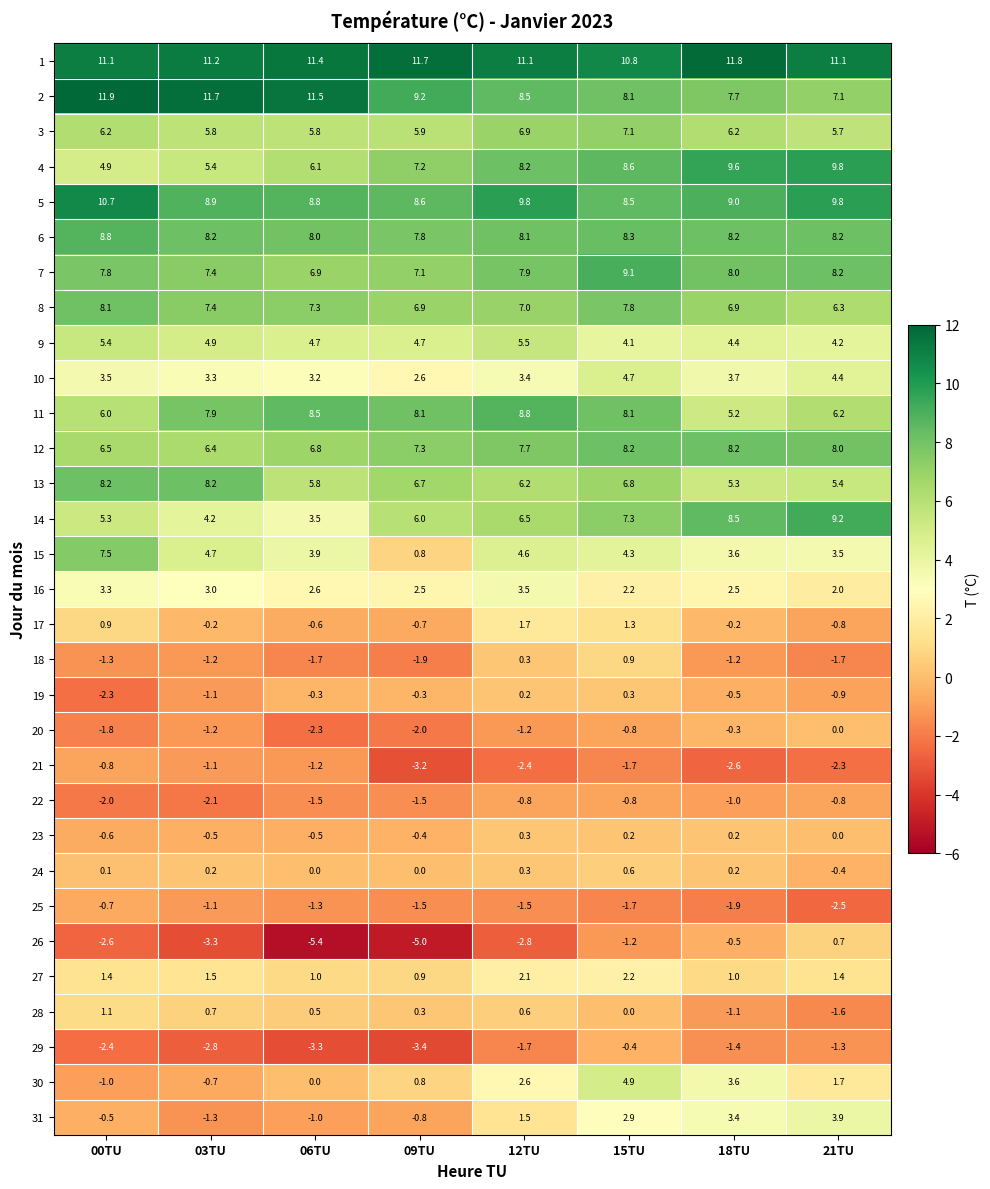

What is the greatest value displayed?

11.9